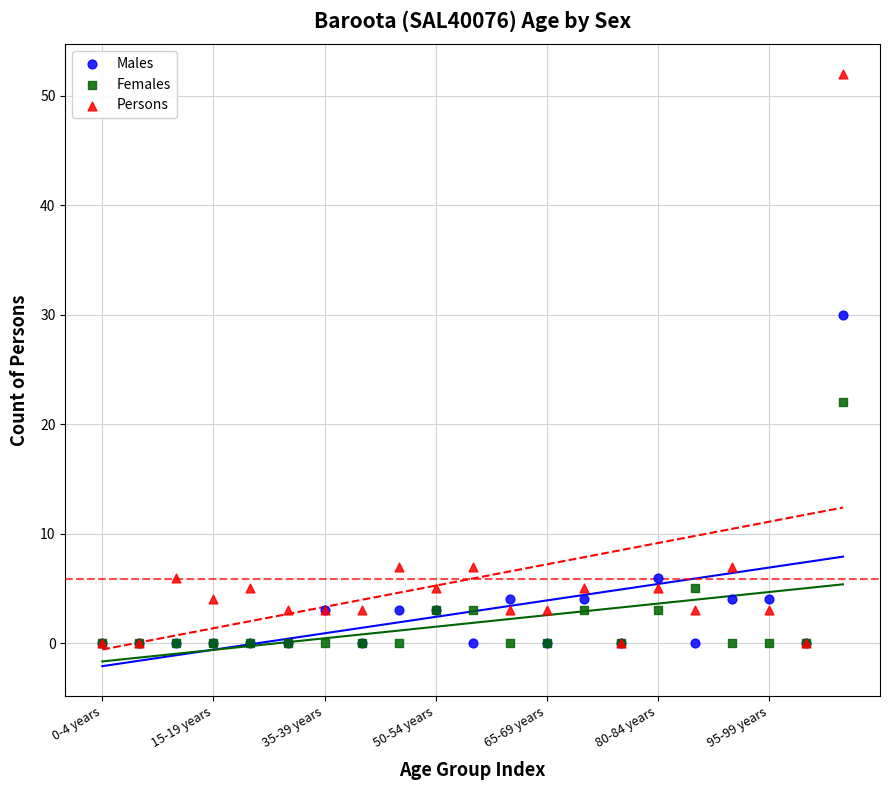

Which series has the largest Y range (max minus min)?

Persons